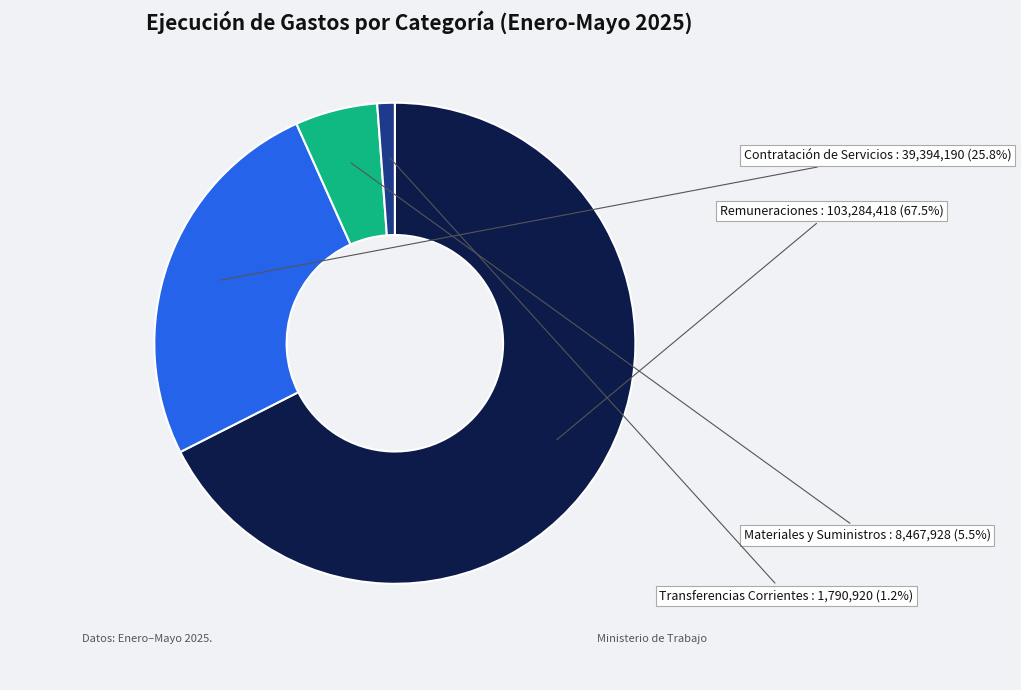

What is the smallest slice in the pie chart?

Transferencias Corrientes